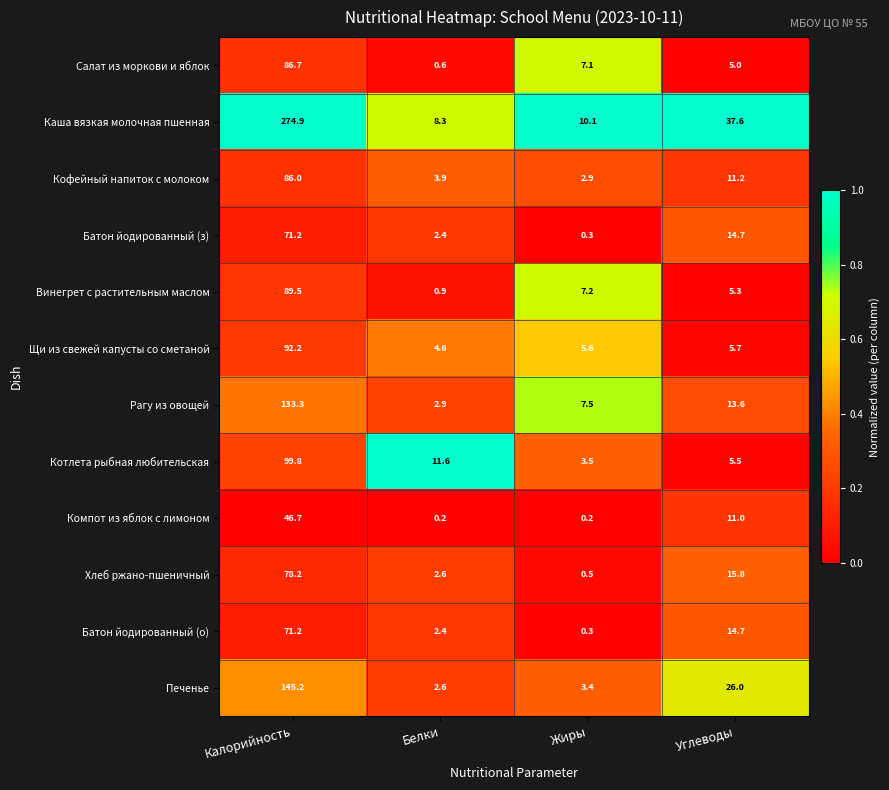

What is the total value across all series at Калорийность?

1274.9